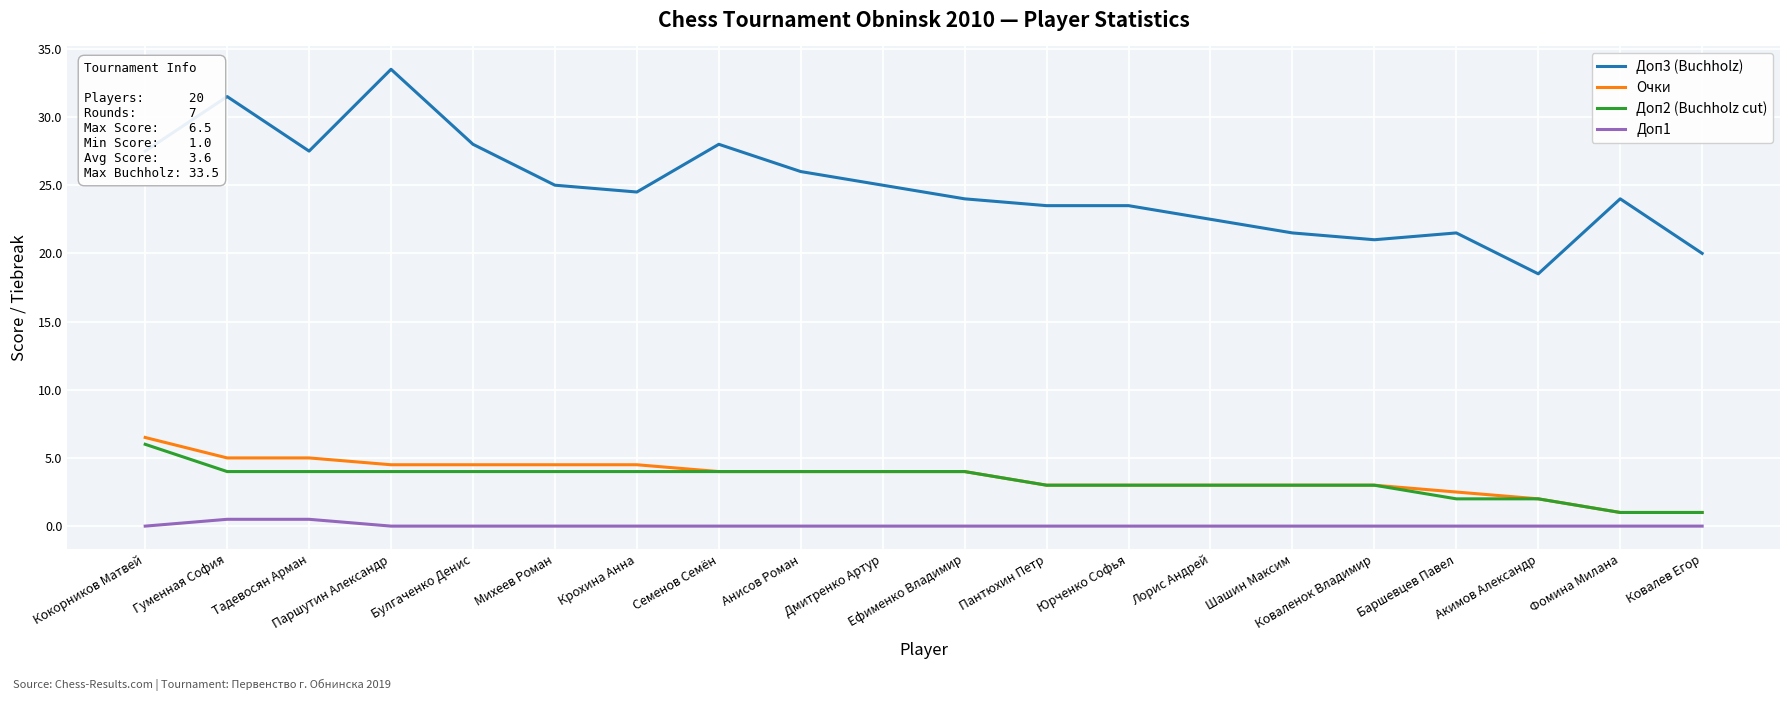

Reading left to right, transcribe all the data shown in this chart.

Доп3 (Buchholz): Кокорников Матвей=27.5	Гуменная София=31.5	Тадевосян Арман=27.5	Паршутин Александр=33.5	Булгаченко Денис=28.0	Михеев Роман=25.0	Крохина Анна=24.5	Семенов Семён=28.0	Анисов Роман=26.0	Дмитренко Артур=25.0	Ефименко Владимир=24.0	Пантюхин Петр=23.5	Юрченко Софья=23.5	Лорис Андрей=22.5	Шашин Максим=21.5	Коваленок Владимир=21.0	Баршевцев Павел=21.5	Акимов Александр=18.5	Фомина Милана=24.0	Ковалев Егор=20.0
Очки: Кокорников Матвей=6.5	Гуменная София=5.0	Тадевосян Арман=5.0	Паршутин Александр=4.5	Булгаченко Денис=4.5	Михеев Роман=4.5	Крохина Анна=4.5	Семенов Семён=4.0	Анисов Роман=4.0	Дмитренко Артур=4.0	Ефименко Владимир=4.0	Пантюхин Петр=3.0	Юрченко Софья=3.0	Лорис Андрей=3.0	Шашин Максим=3.0	Коваленок Владимир=3.0	Баршевцев Павел=2.5	Акимов Александр=2.0	Фомина Милана=1.0	Ковалев Егор=1.0
Доп2 (Buchholz cut): Кокорников Матвей=6.0	Гуменная София=4.0	Тадевосян Арман=4.0	Паршутин Александр=4.0	Булгаченко Денис=4.0	Михеев Роман=4.0	Крохина Анна=4.0	Семенов Семён=4.0	Анисов Роман=4.0	Дмитренко Артур=4.0	Ефименко Владимир=4.0	Пантюхин Петр=3.0	Юрченко Софья=3.0	Лорис Андрей=3.0	Шашин Максим=3.0	Коваленок Владимир=3.0	Баршевцев Павел=2.0	Акимов Александр=2.0	Фомина Милана=1.0	Ковалев Егор=1.0
Доп1: Кокорников Матвей=0.0	Гуменная София=0.5	Тадевосян Арман=0.5	Паршутин Александр=0.0	Булгаченко Денис=0.0	Михеев Роман=0.0	Крохина Анна=0.0	Семенов Семён=0.0	Анисов Роман=0.0	Дмитренко Артур=0.0	Ефименко Владимир=0.0	Пантюхин Петр=0.0	Юрченко Софья=0.0	Лорис Андрей=0.0	Шашин Максим=0.0	Коваленок Владимир=0.0	Баршевцев Павел=0.0	Акимов Александр=0.0	Фомина Милана=0.0	Ковалев Егор=0.0